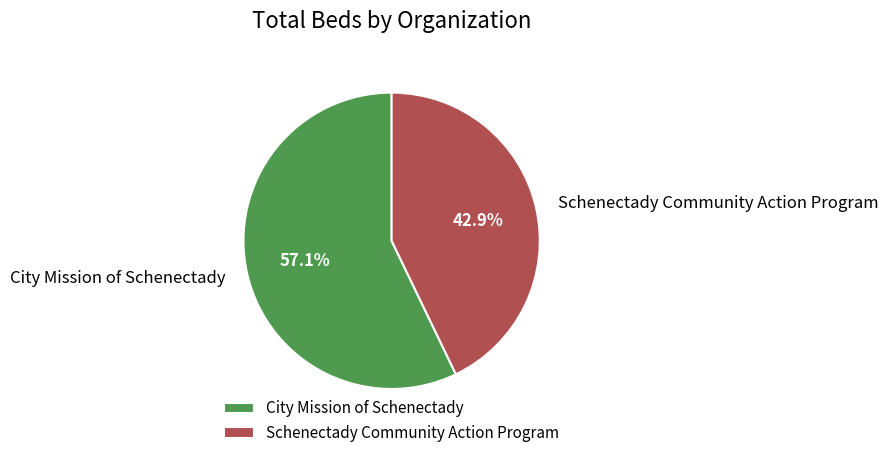

Which has a higher value, Schenectady Community Action Program or City Mission of Schenectady?

City Mission of Schenectady